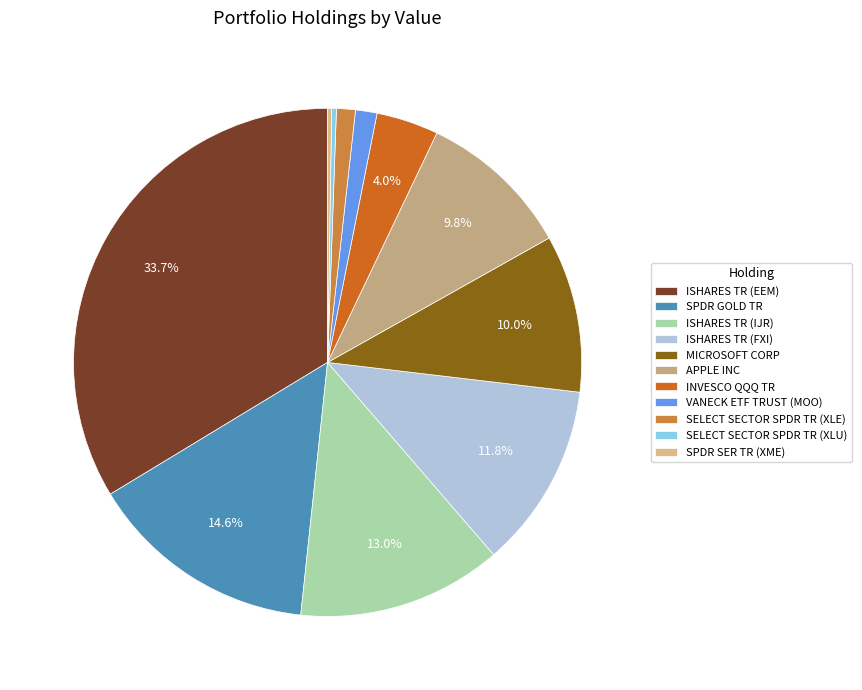

To the nearest percent, what is the combined percentage of ISHARES TR (IJR) and SELECT SECTOR SPDR TR (XLU)?

13%